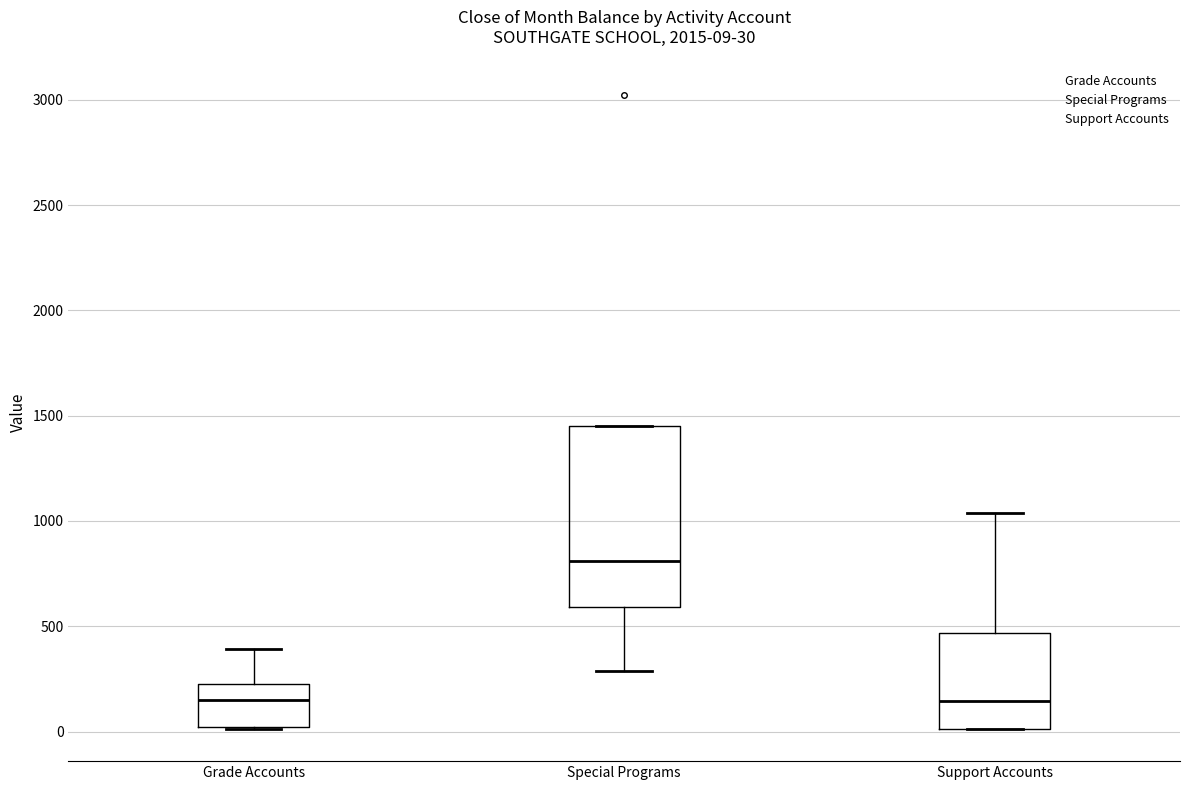

Which box is the tallest, from its lower edge to its upper edge?

Special Programs